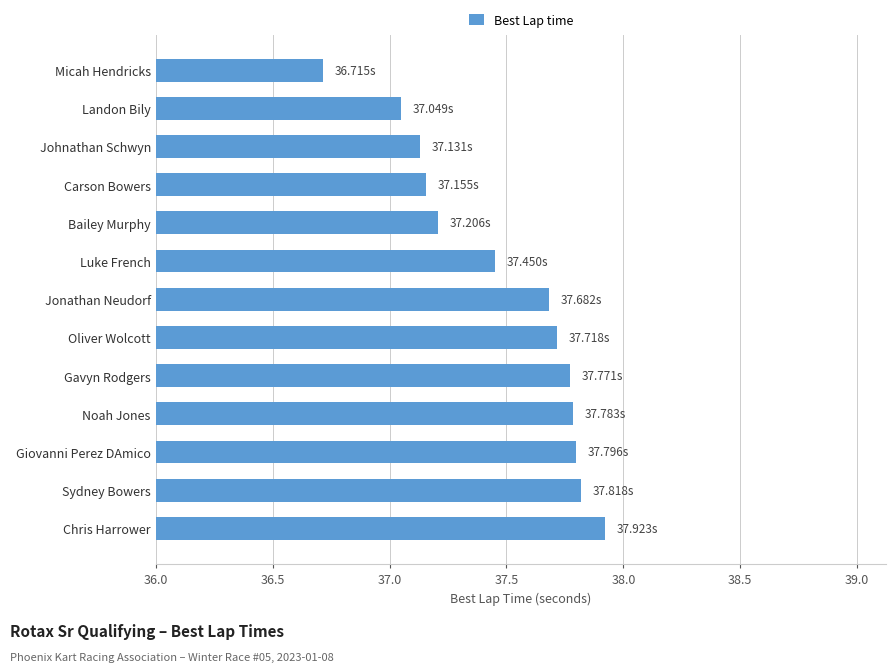

At which label is the value closest to 37?

Landon Bily